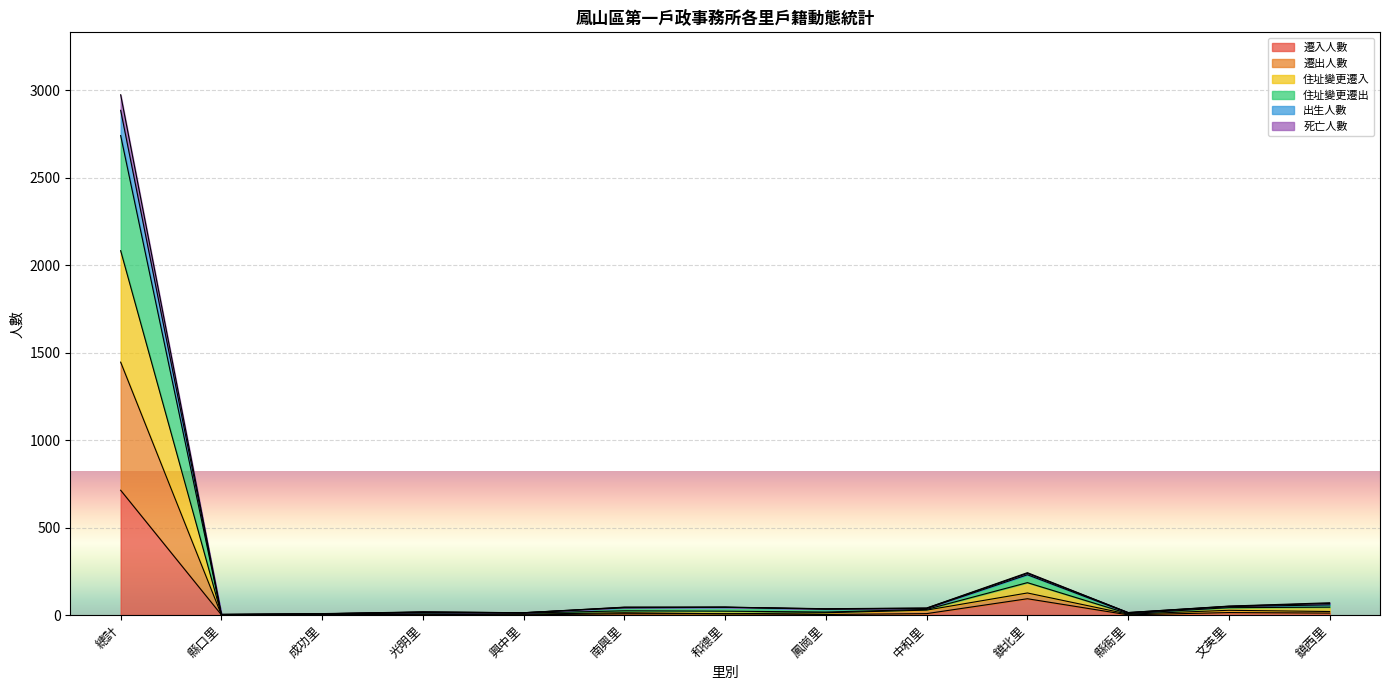

At which label does 遷入人數 reach its peak?

總計